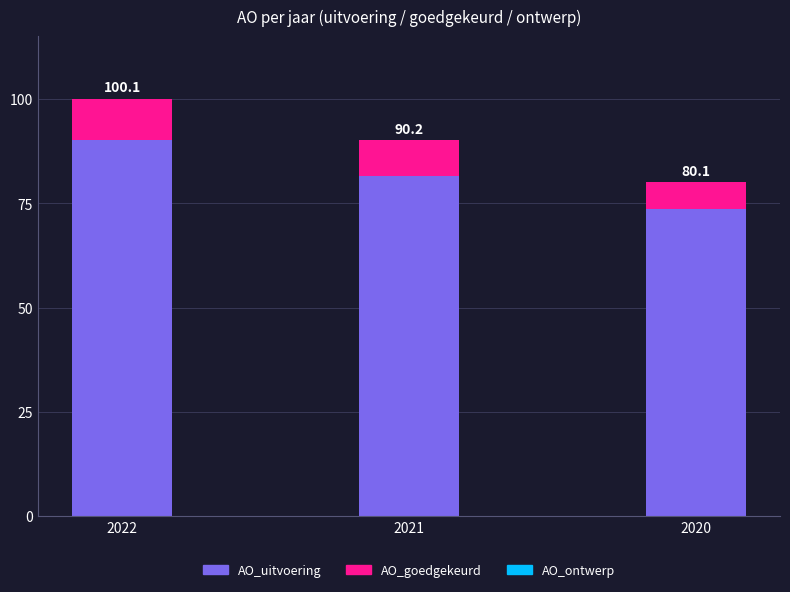

Does the chart contain stacked bars?

Yes